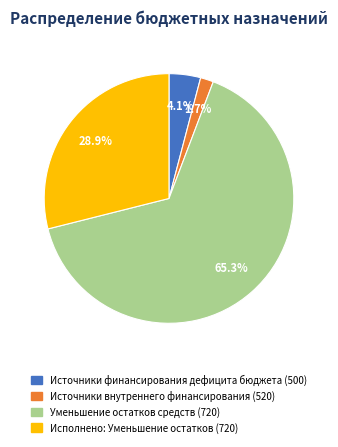

What percentage is the Источники внутреннего финансирования (520) slice, to the nearest percent?

2%